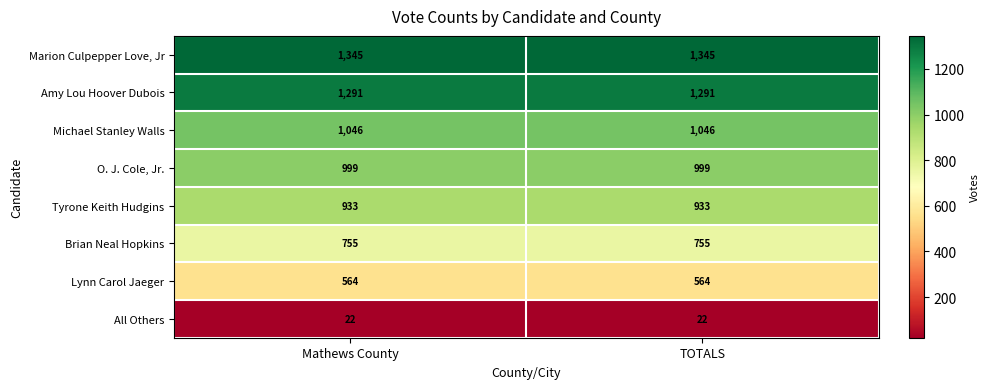

What is the maximum value shown in the chart?

1345